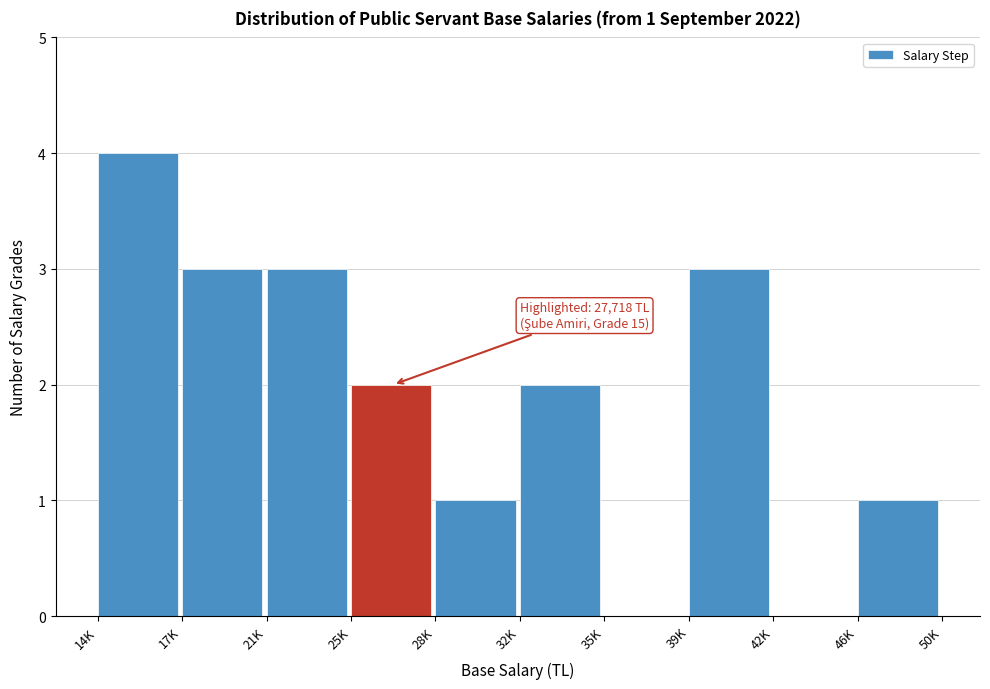

Reading left to right, transcribe all the data shown in this chart.

14K=4	17K=3	21K=3	25K=2	28K=1	32K=2	35K=0	39K=3	42K=0	46K=1